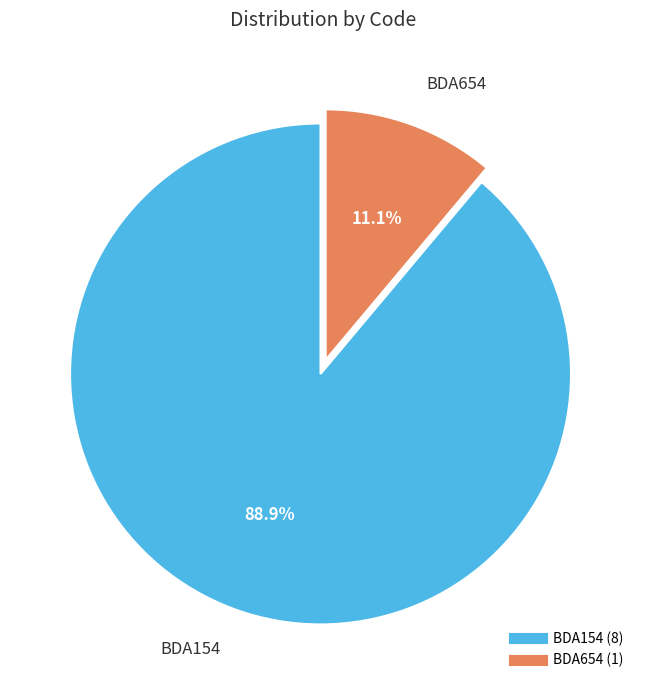

Does BDA654 represent more than half of the total?

No